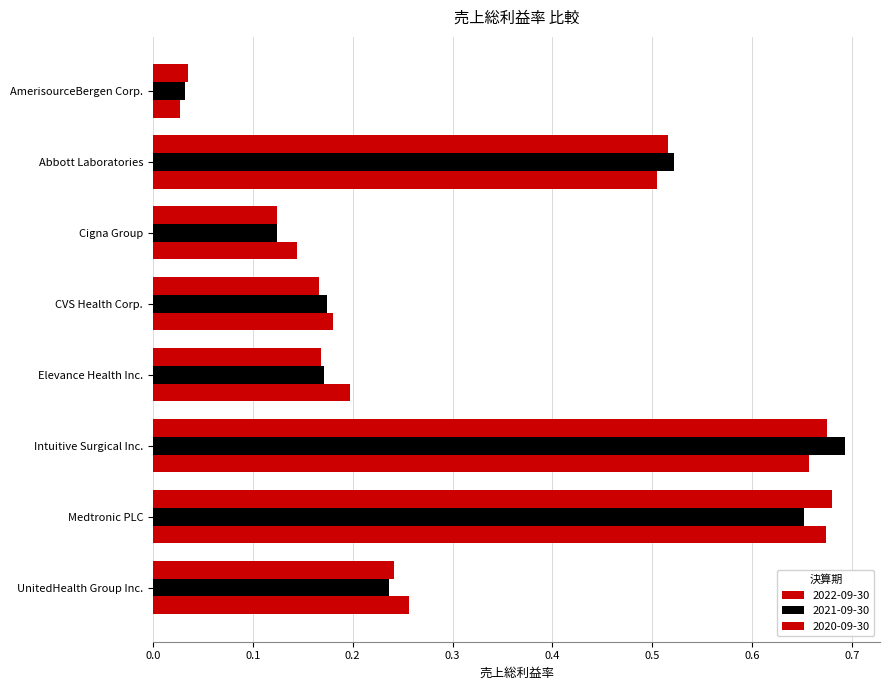

Reading right to left, what are all the values shown in this chart?

2022-09-30: UnitedHealth Group Inc.=0.2	Medtronic PLC=0.7	Intuitive Surgical Inc.=0.7	Elevance Health Inc.=0.2	CVS Health Corp.=0.2	Cigna Group=0.1	Abbott Laboratories=0.5	AmerisourceBergen Corp.=0.0
2021-09-30: UnitedHealth Group Inc.=0.2	Medtronic PLC=0.7	Intuitive Surgical Inc.=0.7	Elevance Health Inc.=0.2	CVS Health Corp.=0.2	Cigna Group=0.1	Abbott Laboratories=0.5	AmerisourceBergen Corp.=0.0
2020-09-30: UnitedHealth Group Inc.=0.3	Medtronic PLC=0.7	Intuitive Surgical Inc.=0.7	Elevance Health Inc.=0.2	CVS Health Corp.=0.2	Cigna Group=0.1	Abbott Laboratories=0.5	AmerisourceBergen Corp.=0.0